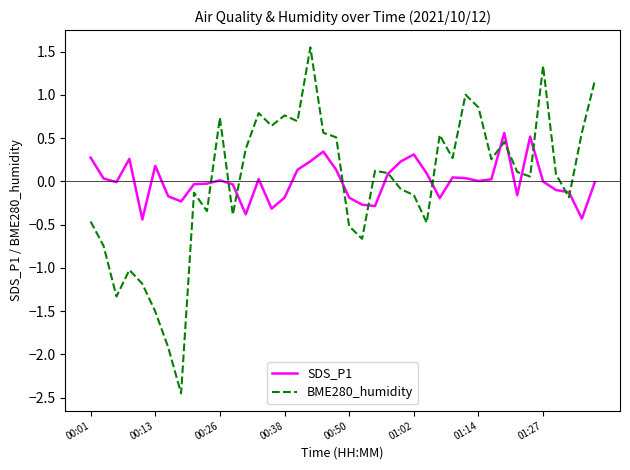

Which series has the largest range (max minus min)?

BME280_humidity